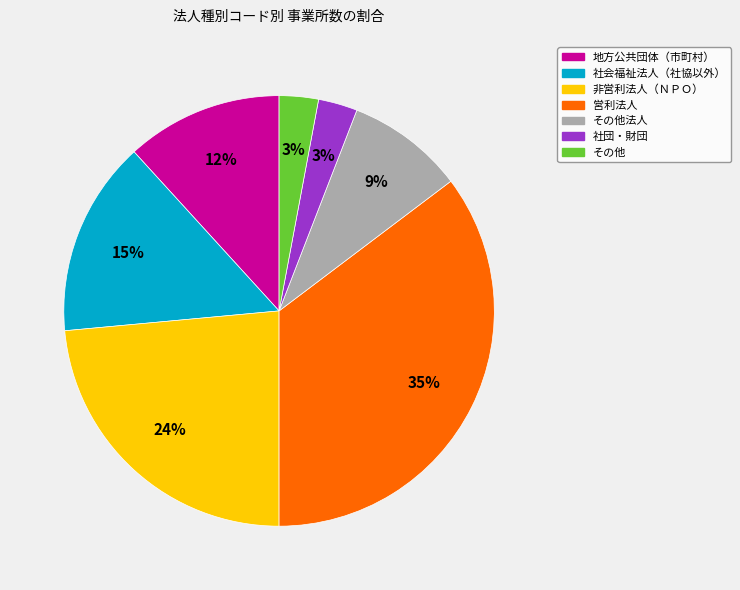

To the nearest percent, what is the difference between the largest and smallest slice percentages?

32%